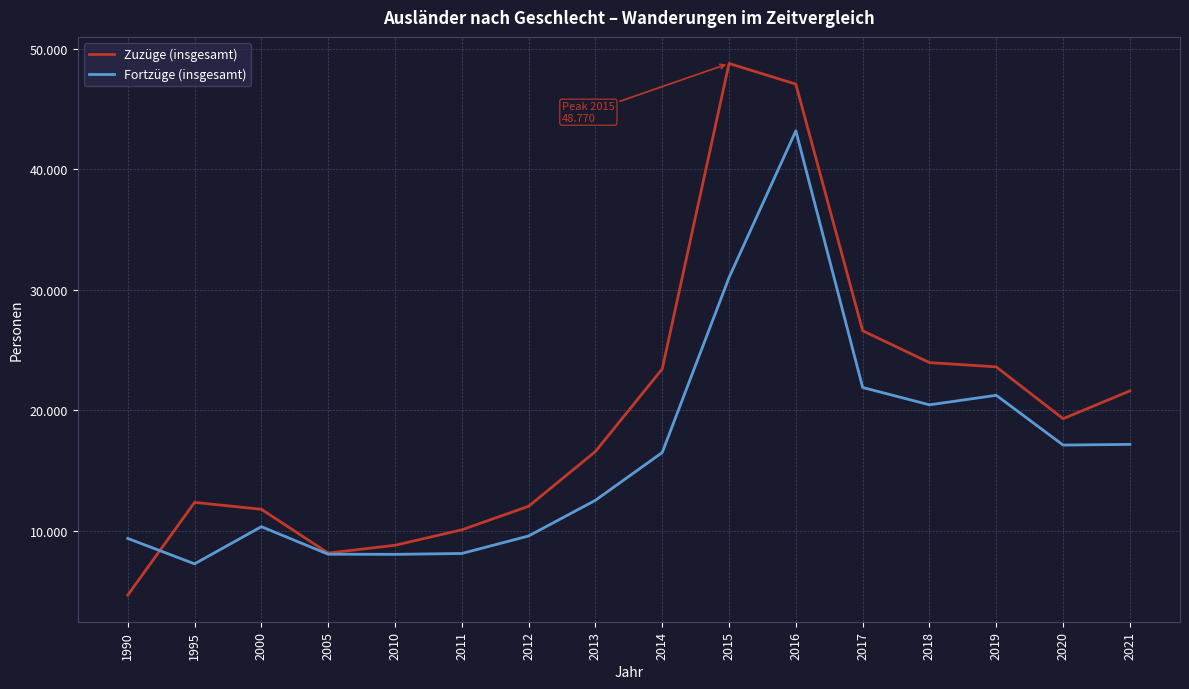

What are all the series names shown in the legend?

Zuzüge (insgesamt), Fortzüge (insgesamt)